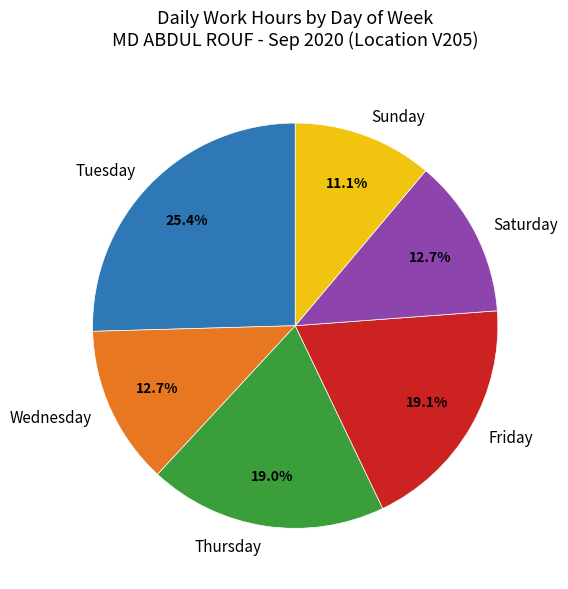

Is Wednesday the majority of the pie?

No